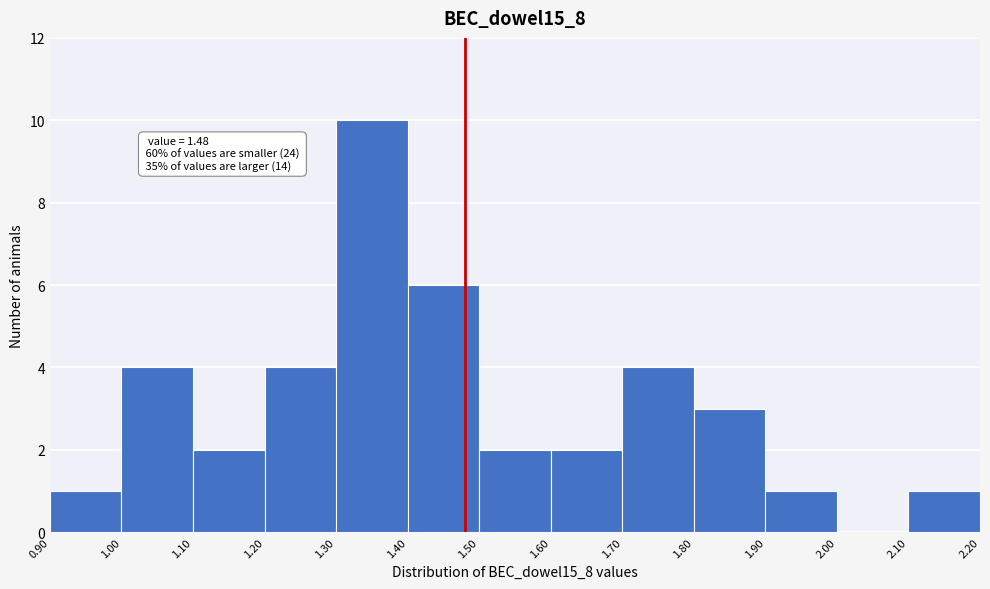

Which range on the x-axis has the tallest bar?

1.30 to 1.40